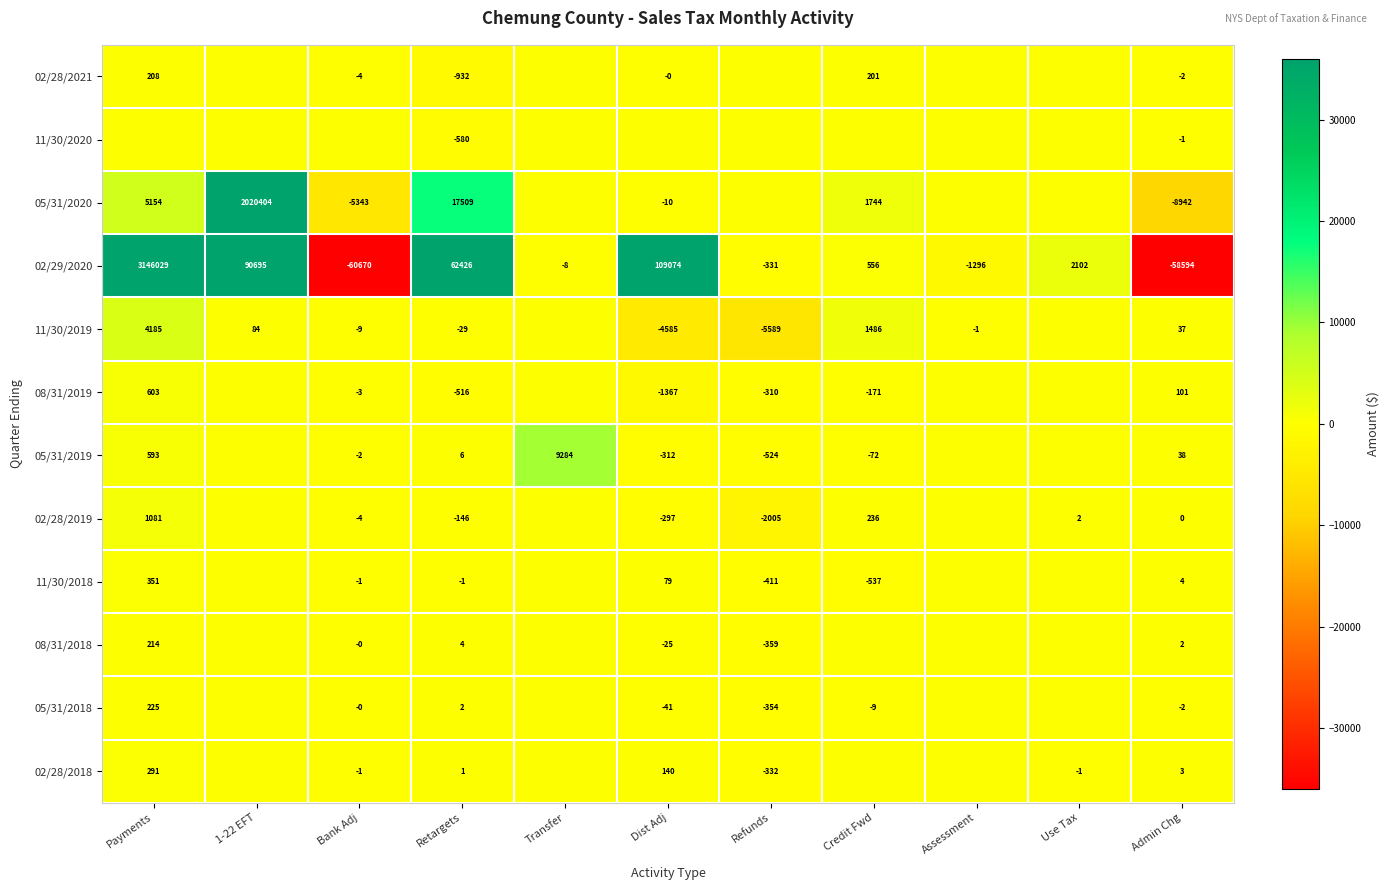

The value of 05/31/2019 at Credit Fwd is -44.2. True or false?

False